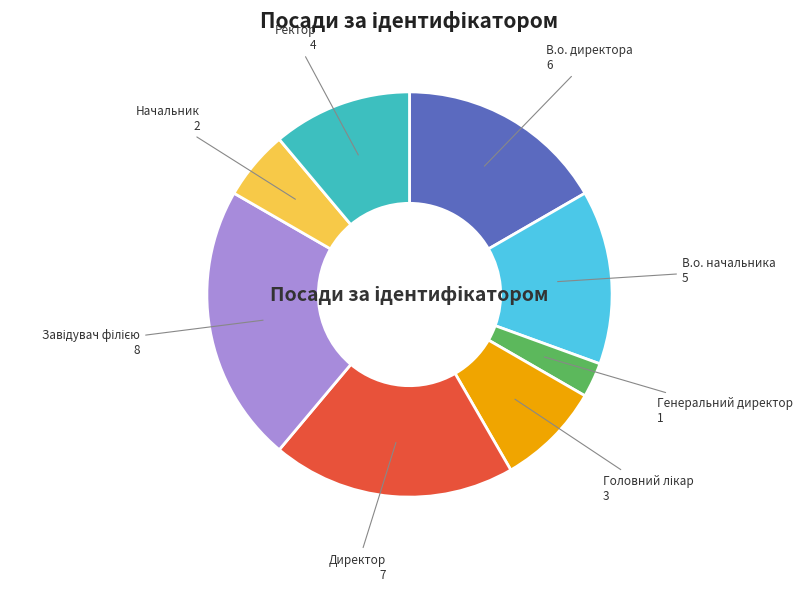

How many slices are in this pie chart?

8